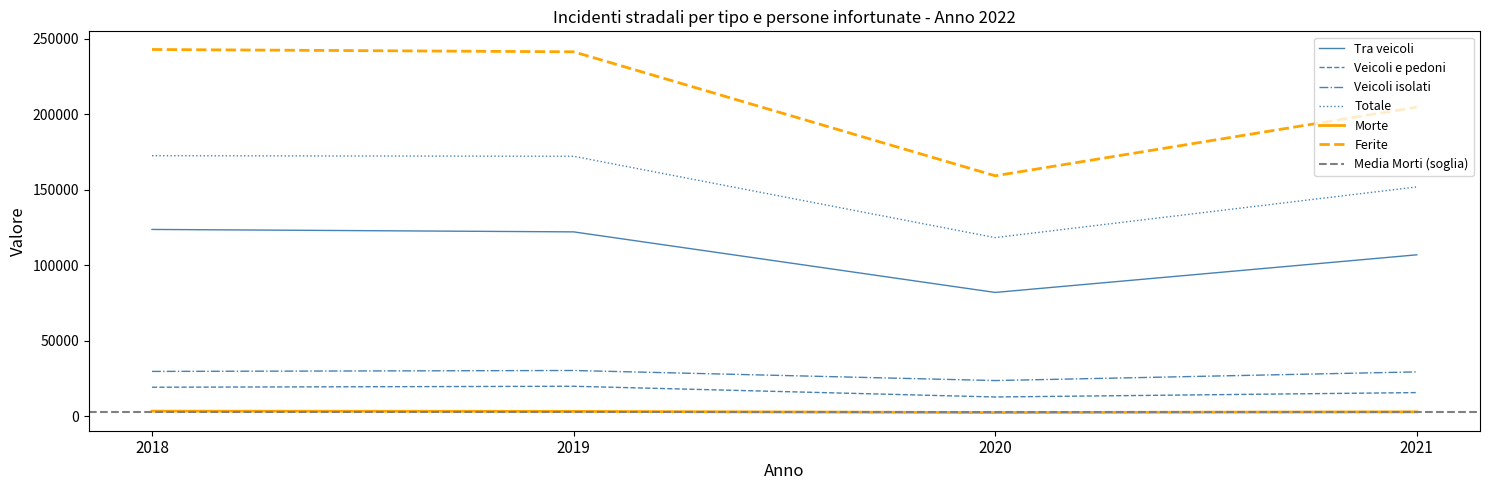

True or false: Ferite has more than 1 points higher than both neighbors.

False